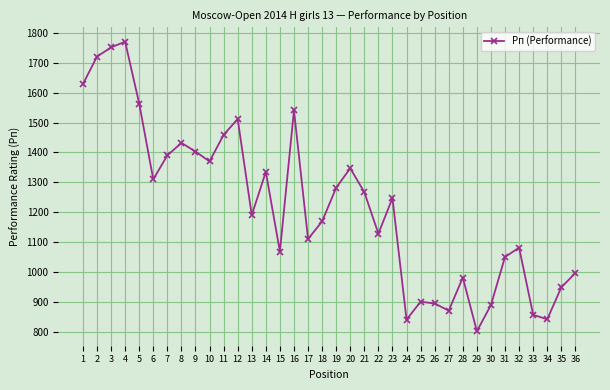

What is the value of the 2nd point from the left?

1721